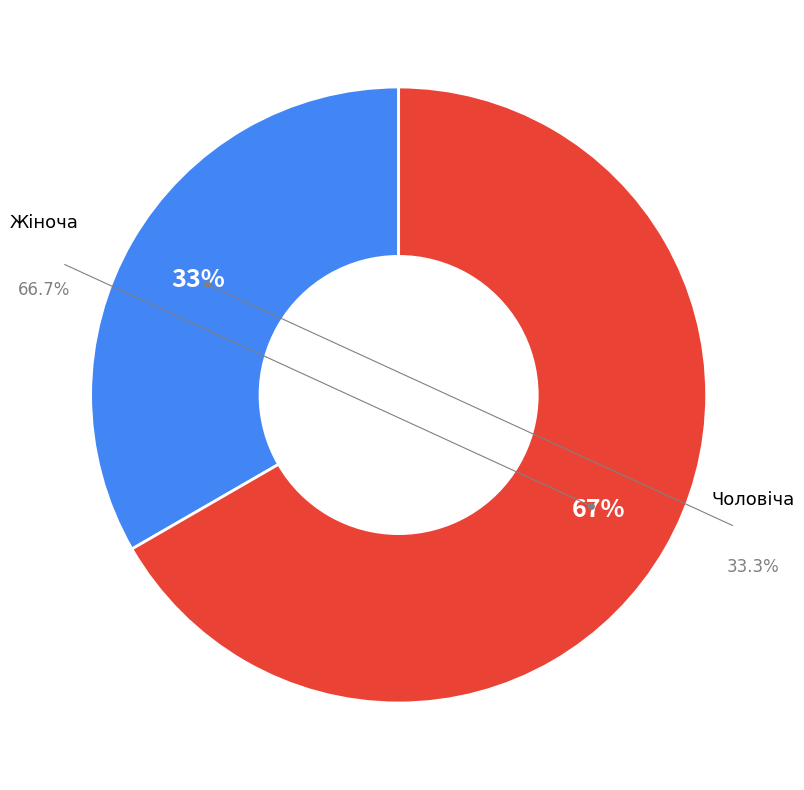

Which slice is the smallest?

Чоловіча